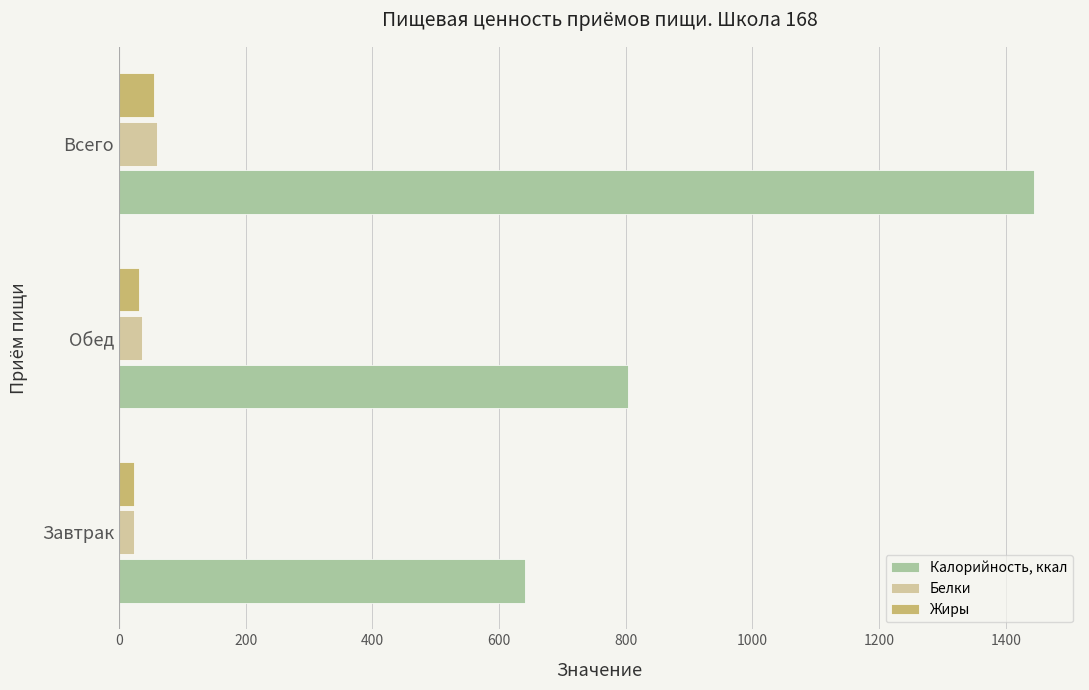

Which series has the largest total across all categories?

Калорийность, ккал